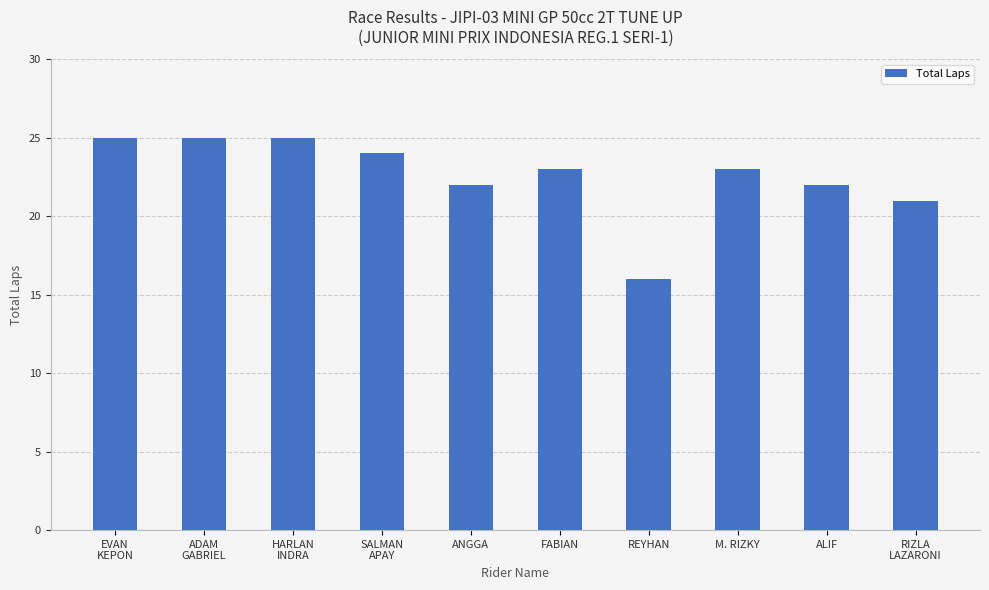

What is the difference between the maximum and minimum values?

9